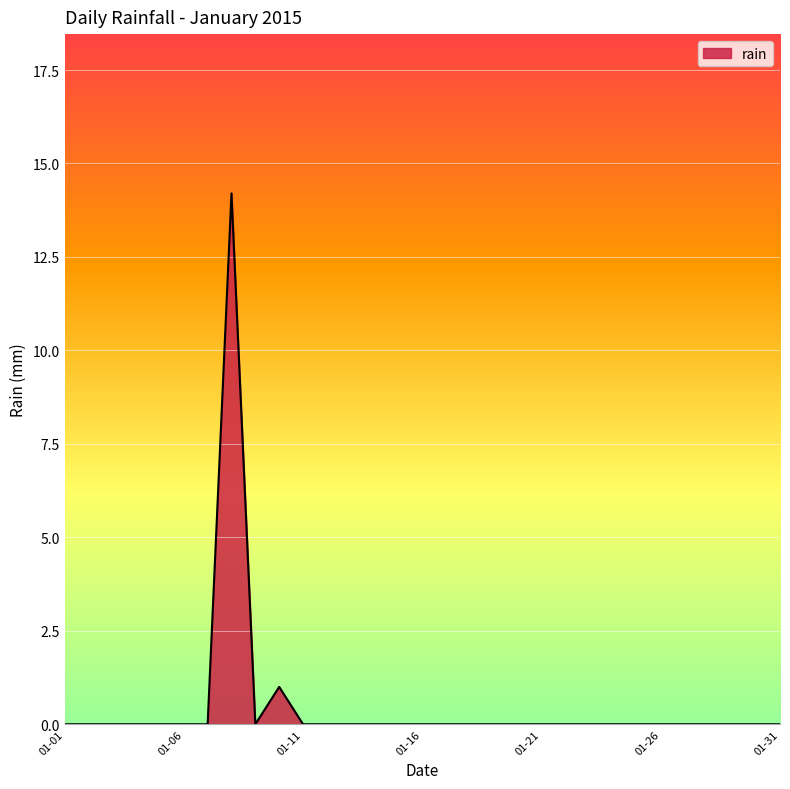

What is the maximum value shown in the chart?

14.2